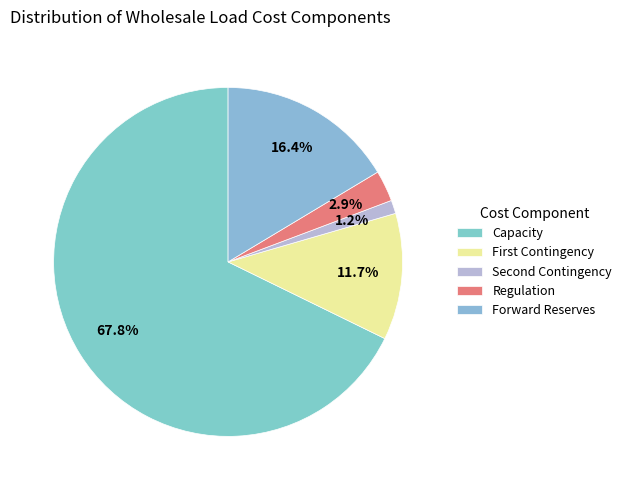

How many slices are in this pie chart?

5